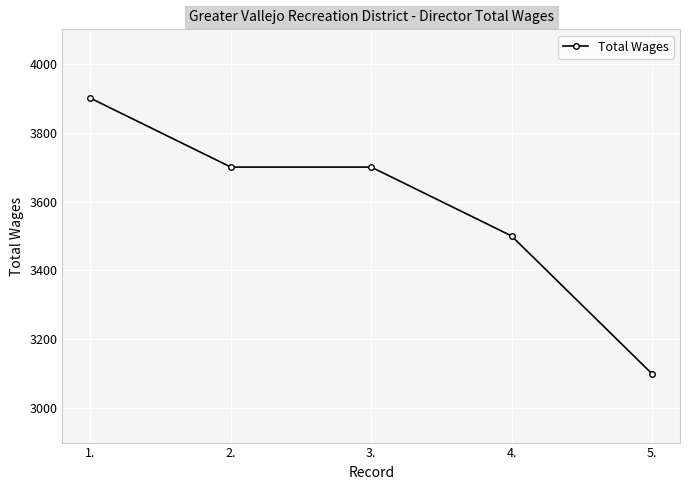

The chart shows a value of 3500 at 4.. True or false?

True